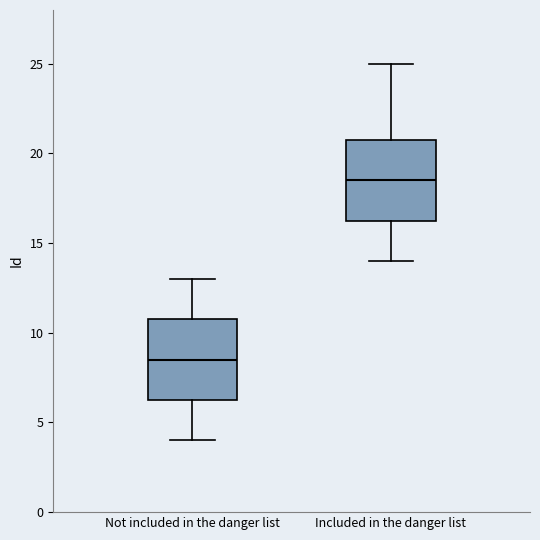

Which box's median line is the lowest?

Not included in the danger list